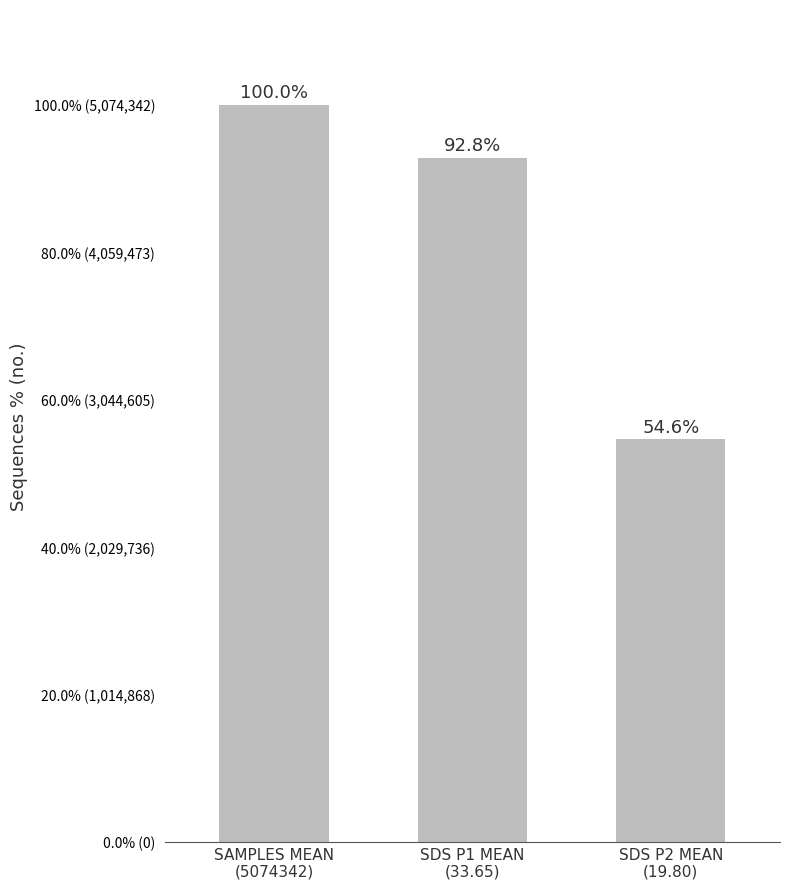

True or false: the data shows 1388671.9 at SAMPLES MEAN
(5074342).

False